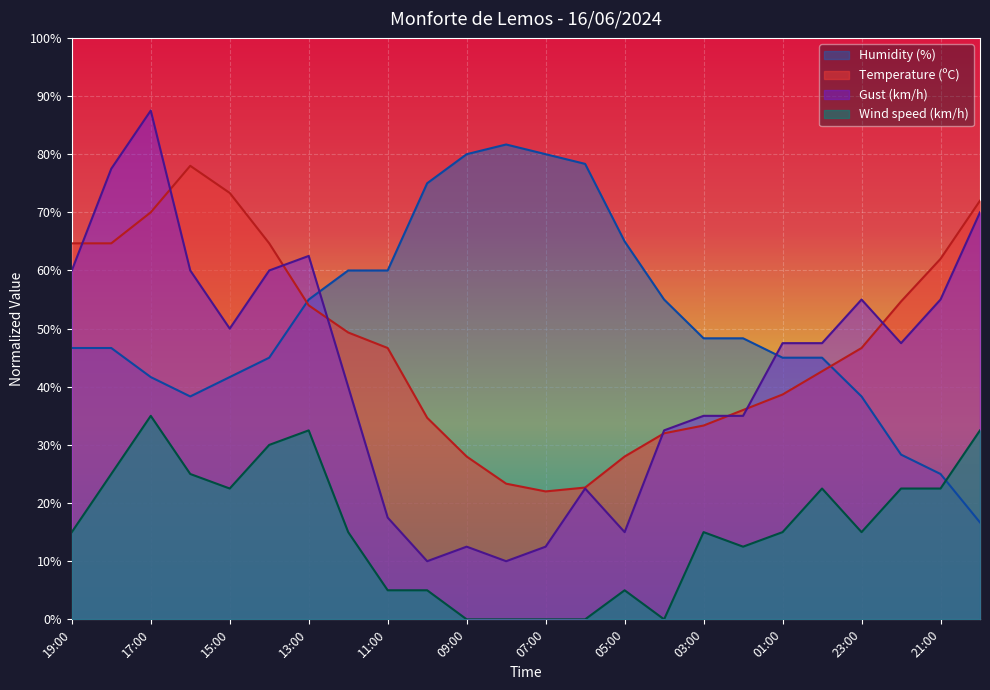

Which series has the largest range (max minus min)?

Gust (km/h)